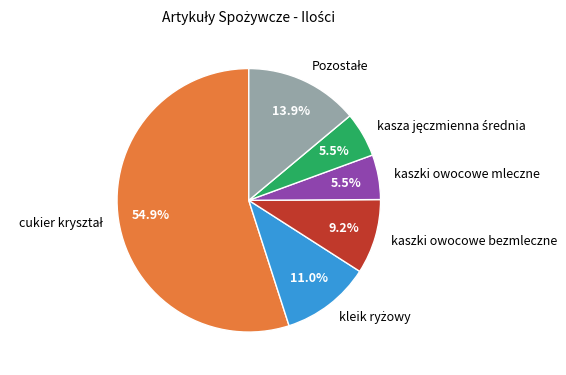

Combined, do kaszki owocowe mleczne and kaszki owocowe bezmleczne account for over 50%?

No